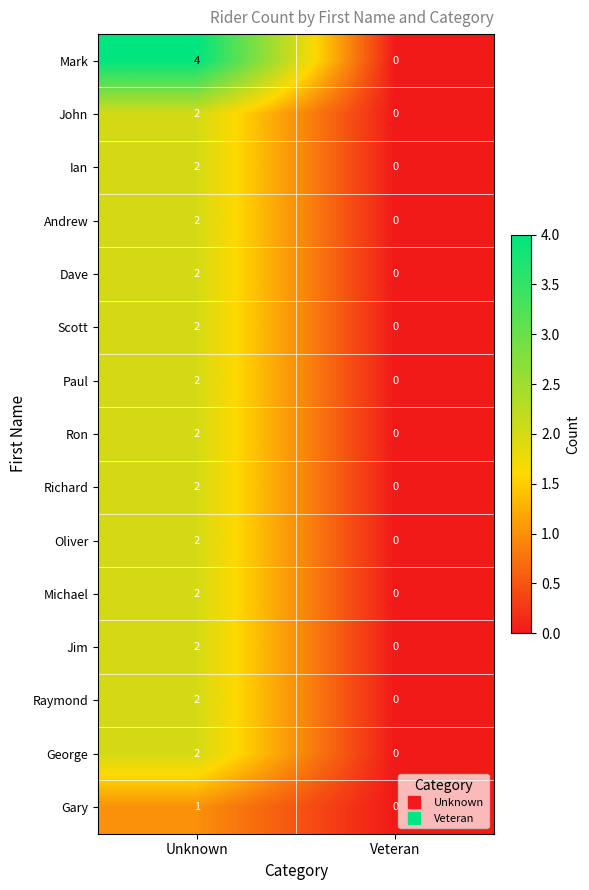

Is it true that Mark equals 0 at Veteran?

True